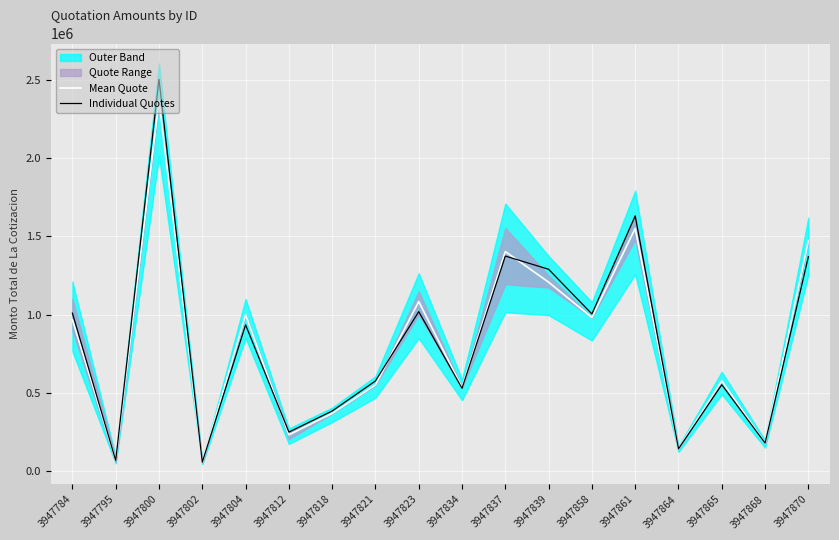

What is the difference between the highest and lowest values at 3947821?

25236.0